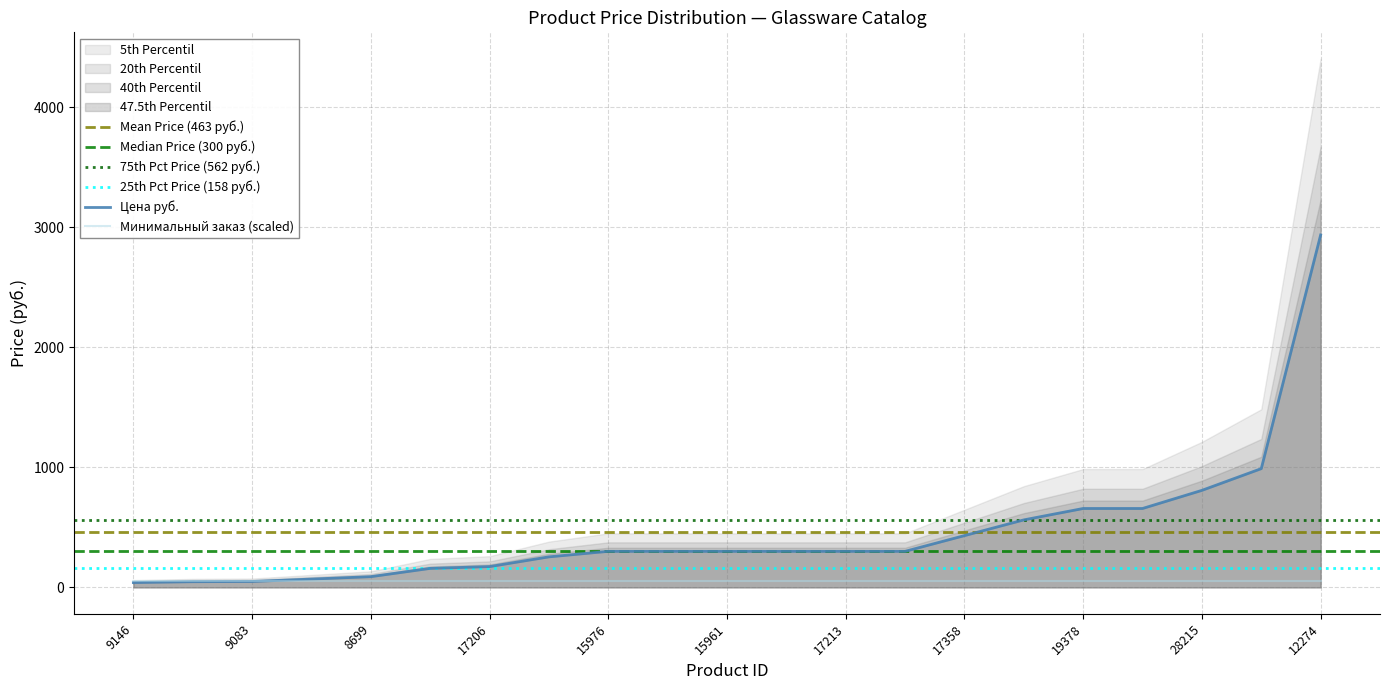

The value of Цена руб. at 19378 is 657.0. True or false?

True